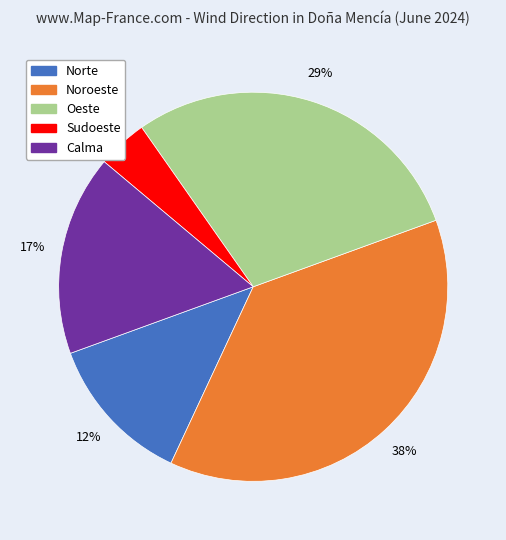

Rank the categories by value from lowest to highest.

Sudoeste, Norte, Calma, Oeste, Noroeste